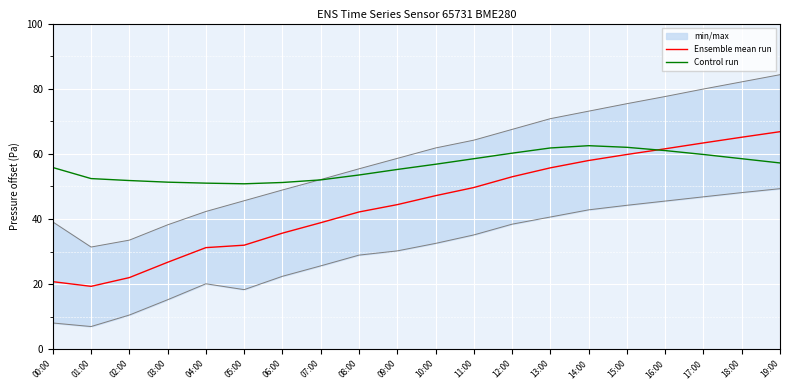

How many lines are shown in the chart?

2